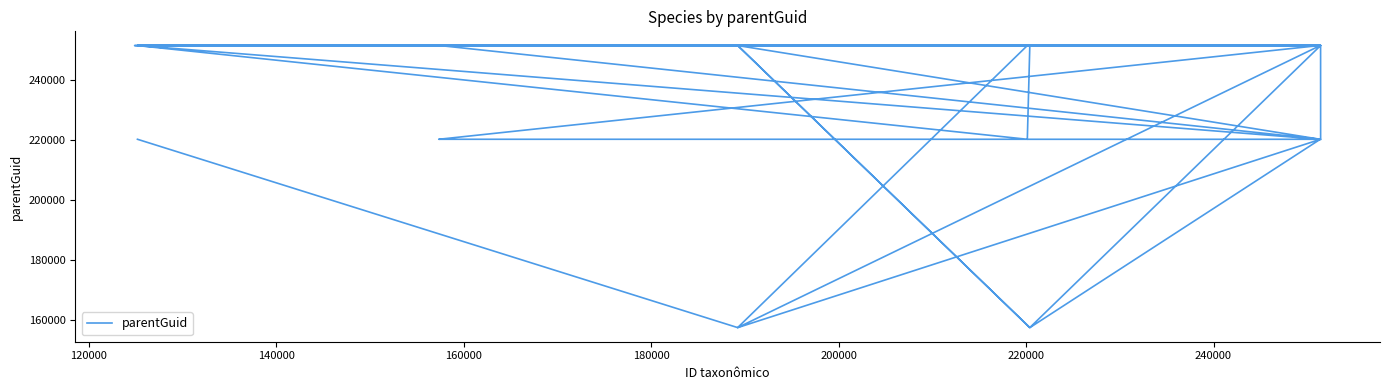

What is the difference between the second highest and minimum values?

94079